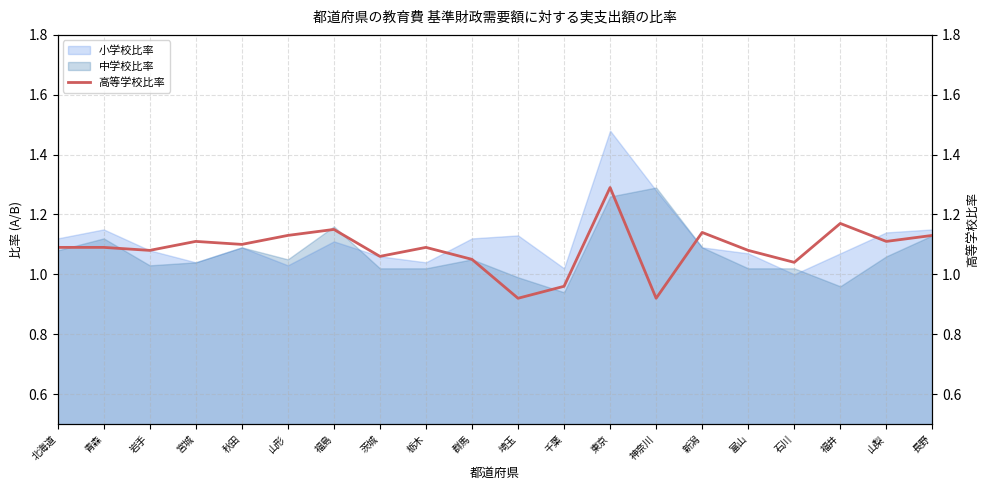

What is the minimum value shown in the chart?

0.9